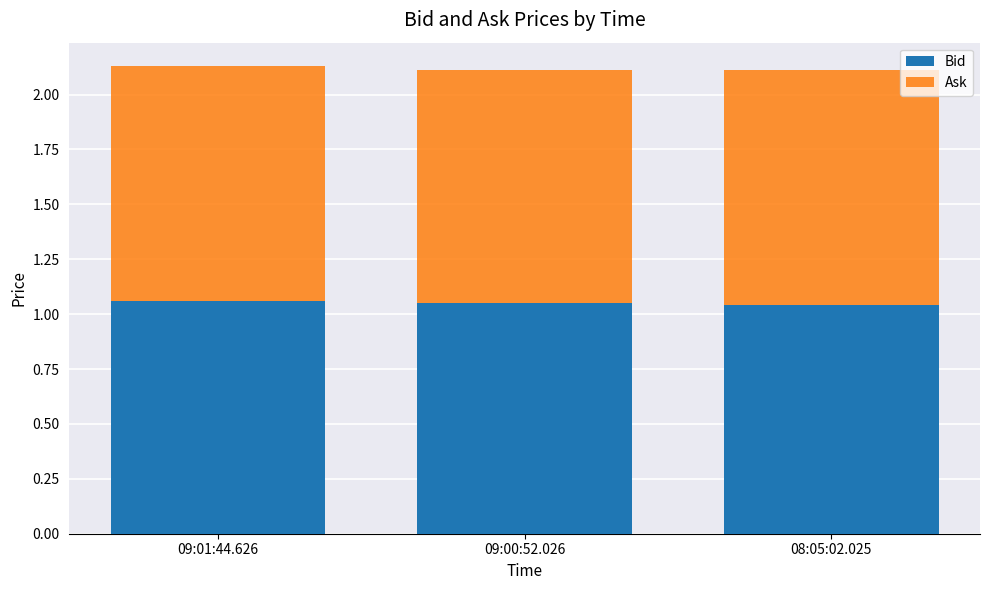

What are all the series names shown in the legend?

Bid, Ask